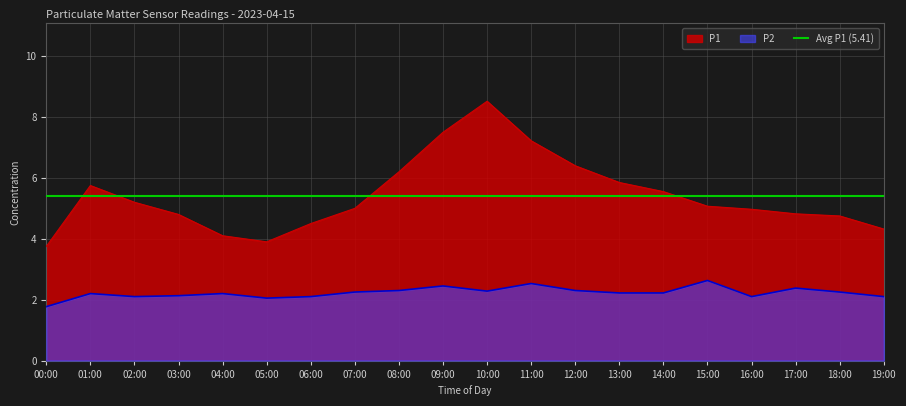

What is the value of the P2 point at the 5th from the left?

2.2